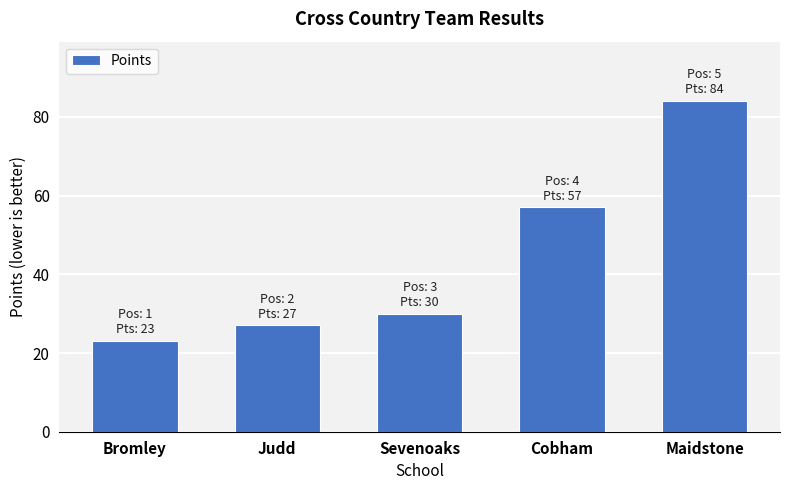

What is the label of the 4th bar from the left?

Cobham